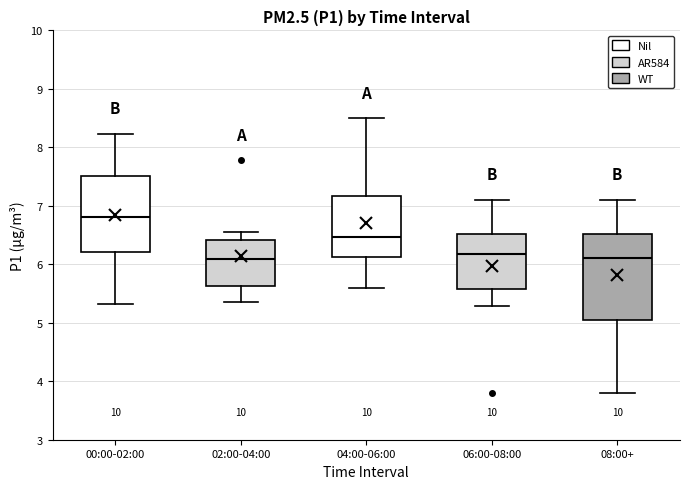

Reading left to right, read every box against the y-axis: the position of its median line, the range the box covers, and the ends of its whiskers. The values are not printed on the chart, so give them approximately, as read against the axis.

00:00-02:00: median 6.8, box 6.2 to 7.5, whiskers 5.3 to 8.2
02:00-04:00: median 6.1, box 5.6 to 6.4, whiskers 5.4 to 6.6
04:00-06:00: median 6.5, box 6.1 to 7.2, whiskers 5.6 to 8.5
06:00-08:00: median 6.2, box 5.6 to 6.5, whiskers 5.3 to 7.1
08:00+: median 6.1, box 5.1 to 6.5, whiskers 3.8 to 7.1